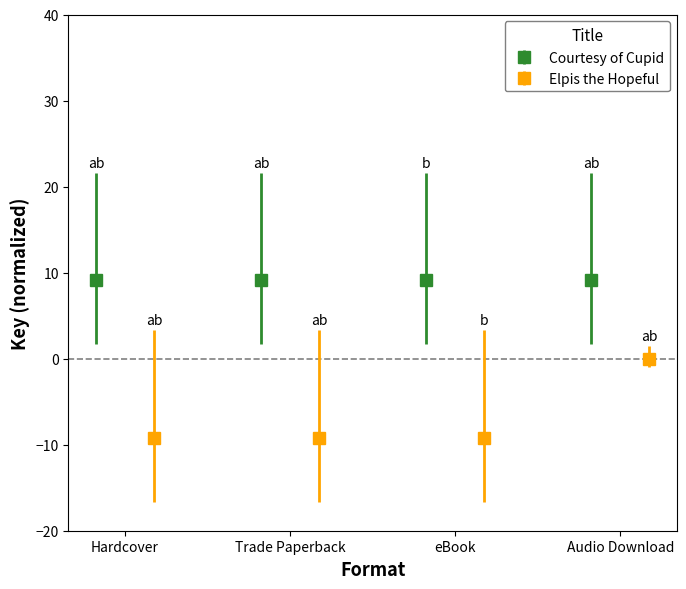

Does the chart contain any negative values?

Yes